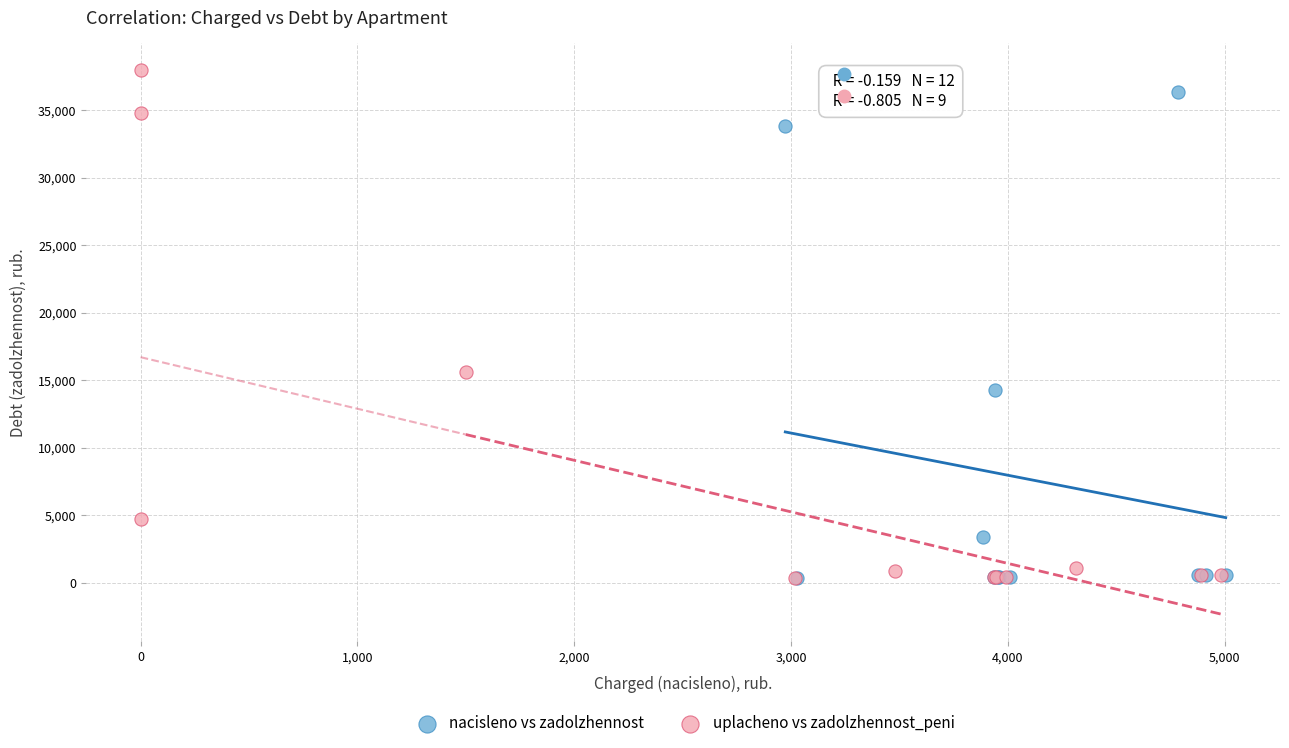

Which series has the widest spread of Y values?

uplacheno vs zadolzhennost_peni